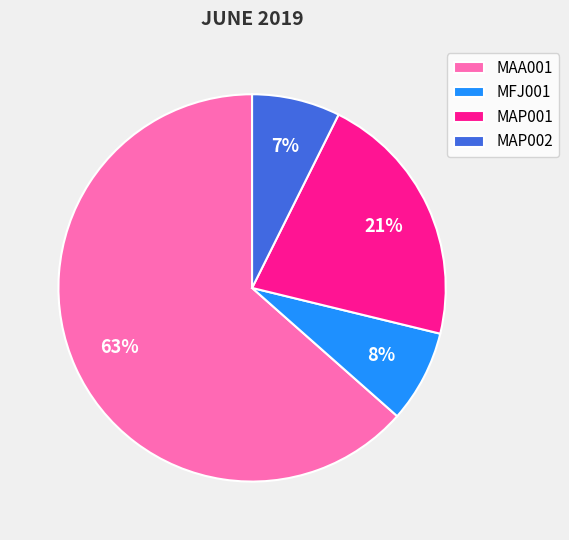

Which has a higher value, MFJ001 or MAP001?

MAP001